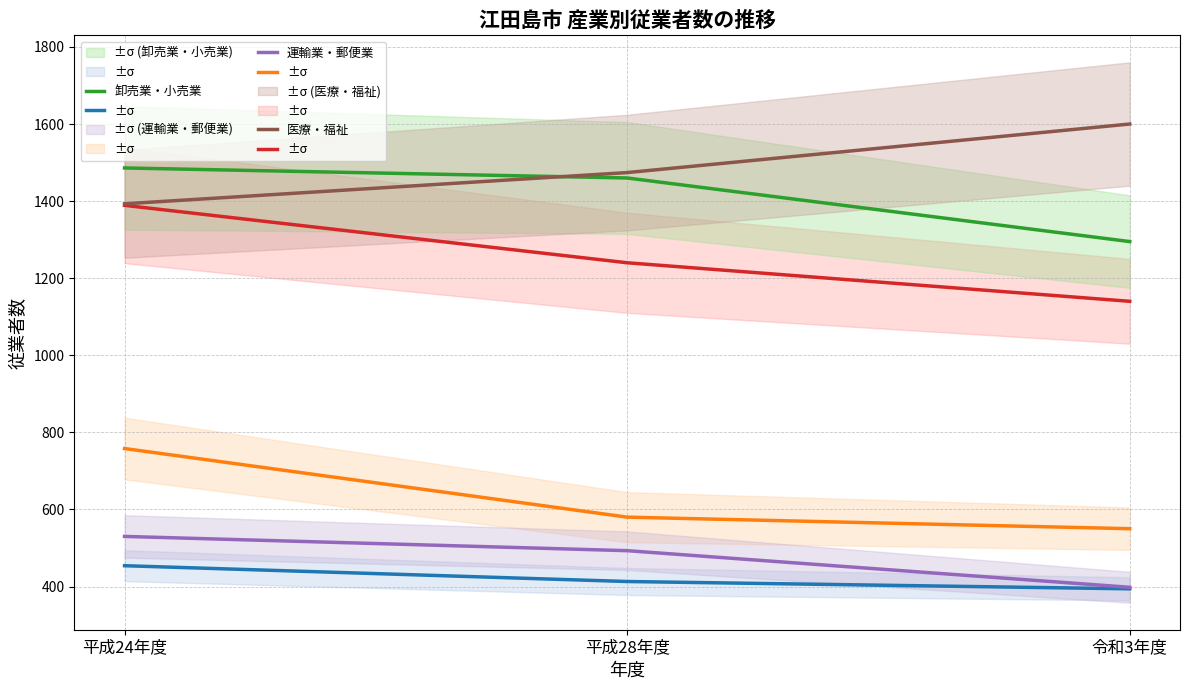

What is the label of the 2nd point from the left?

平成28年度